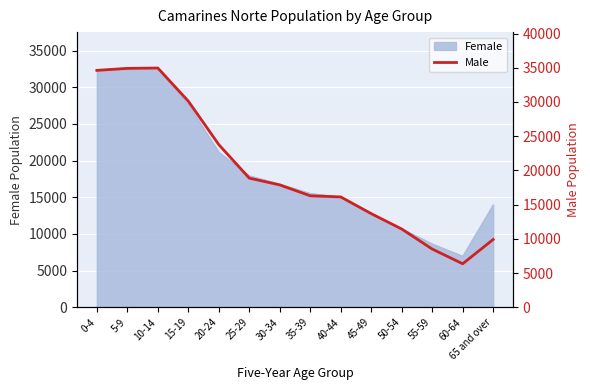

Reading left to right, list all the values displayed in this chart.

34614	34910	34960	30123	23772	18877	17884	16296	16131	13690	11444	8518	6366	9912